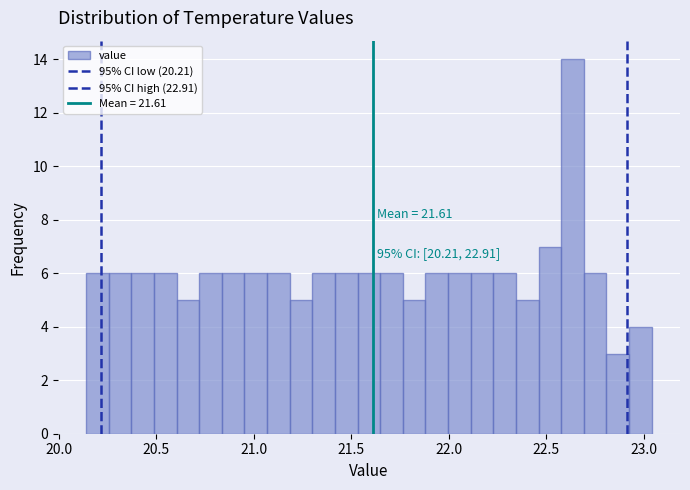

Read against the x-axis, roughly where is the centre of the tallest bar?

22.65